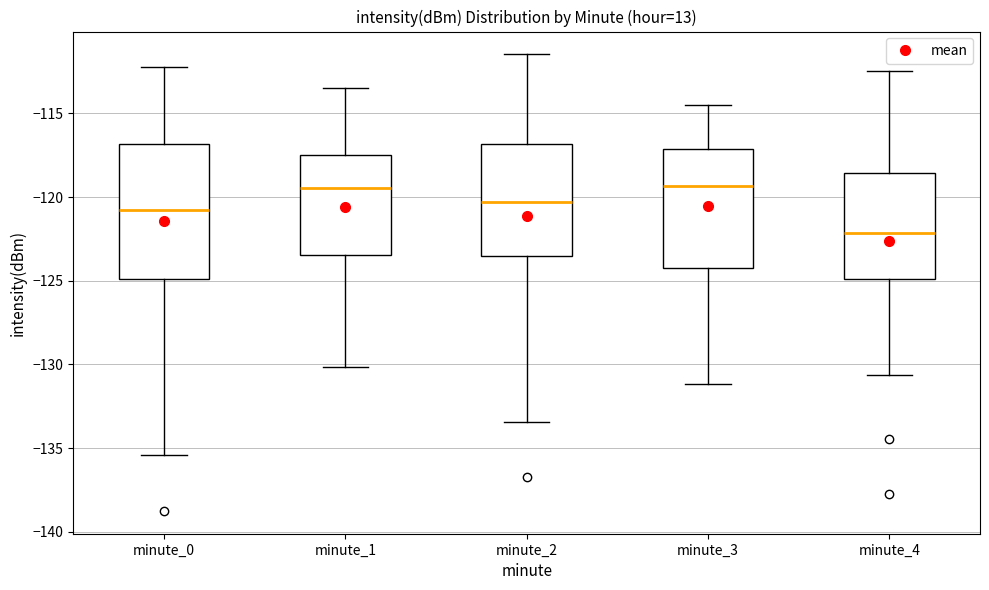

Which box has the lowest median line?

minute_4